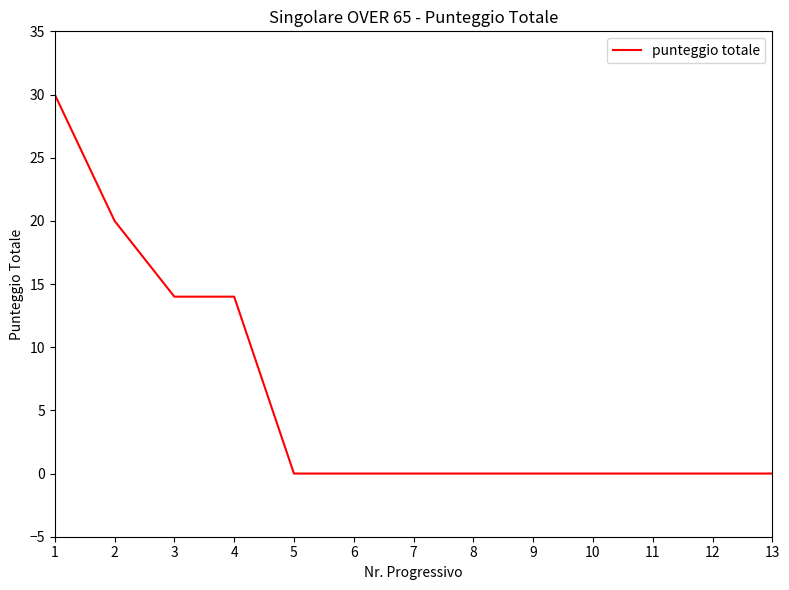

Reading left to right, extract all data points from this chart.

30	20	14	14	0	0	0	0	0	0	0	0	0